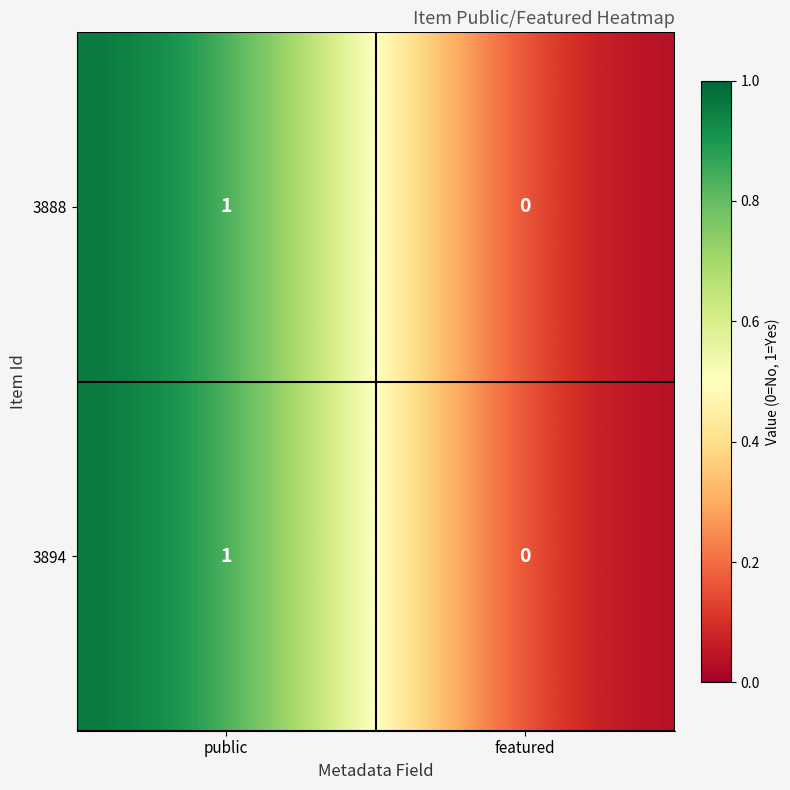

Count the number of data series in this chart.

2